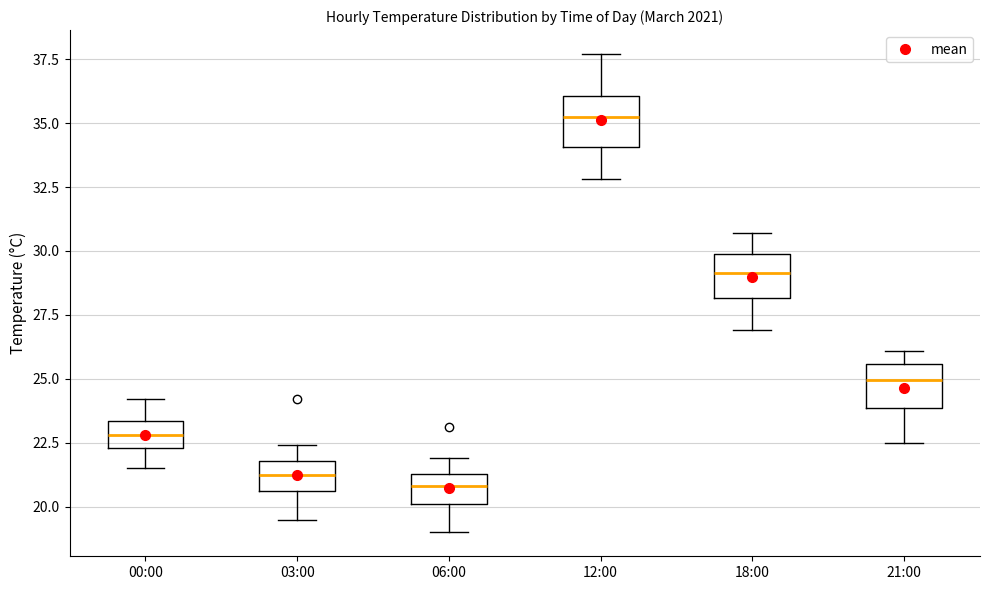

Where is the upper edge of the box for 18:00 on the y-axis? The values are not printed on the chart, so give them approximately, as read against the axis.

30.0